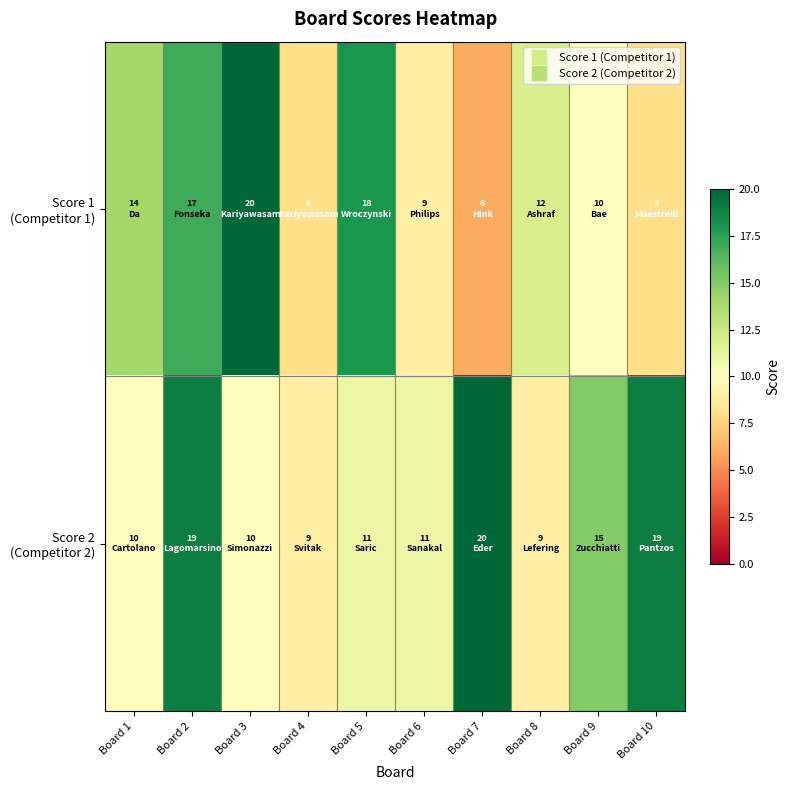

List the series in order of their overall mean, highest first.

Score 2 (Competitor 2), Score 1 (Competitor 1)